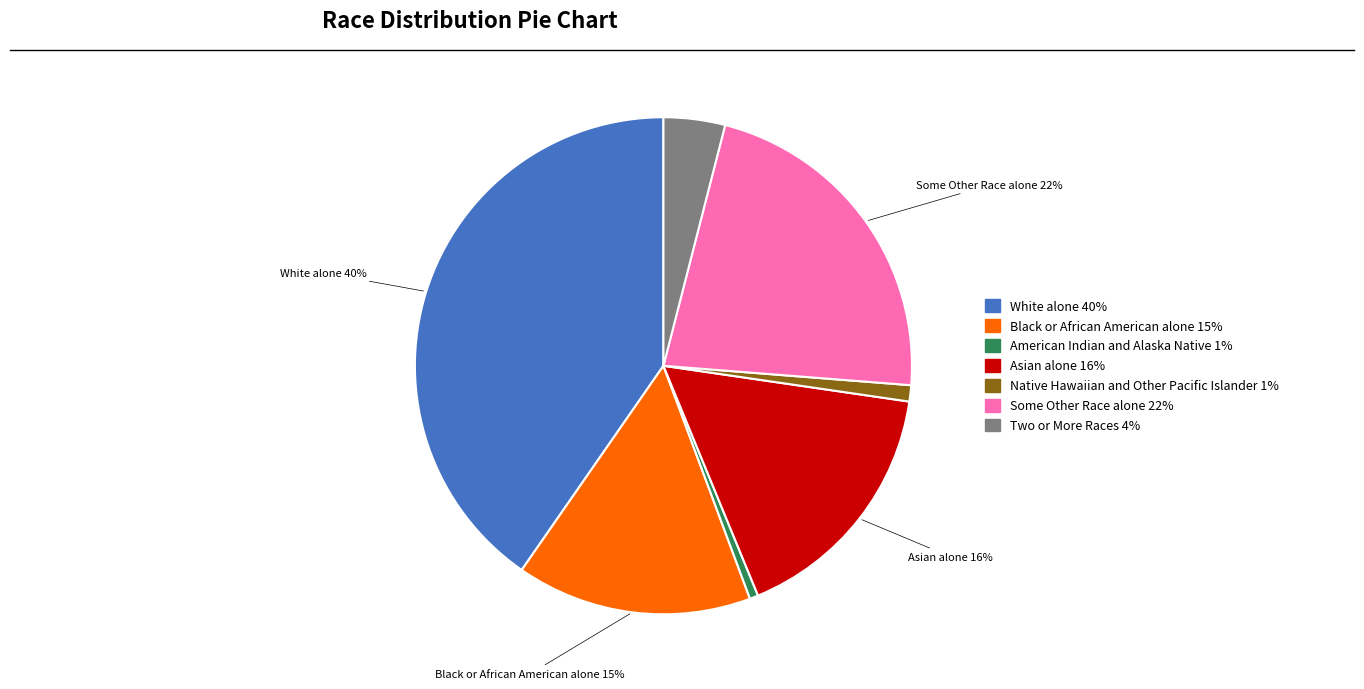

To the nearest percent, what is the combined percentage of Native Hawaiian and Other Pacific Islander and Two or More Races?

5%